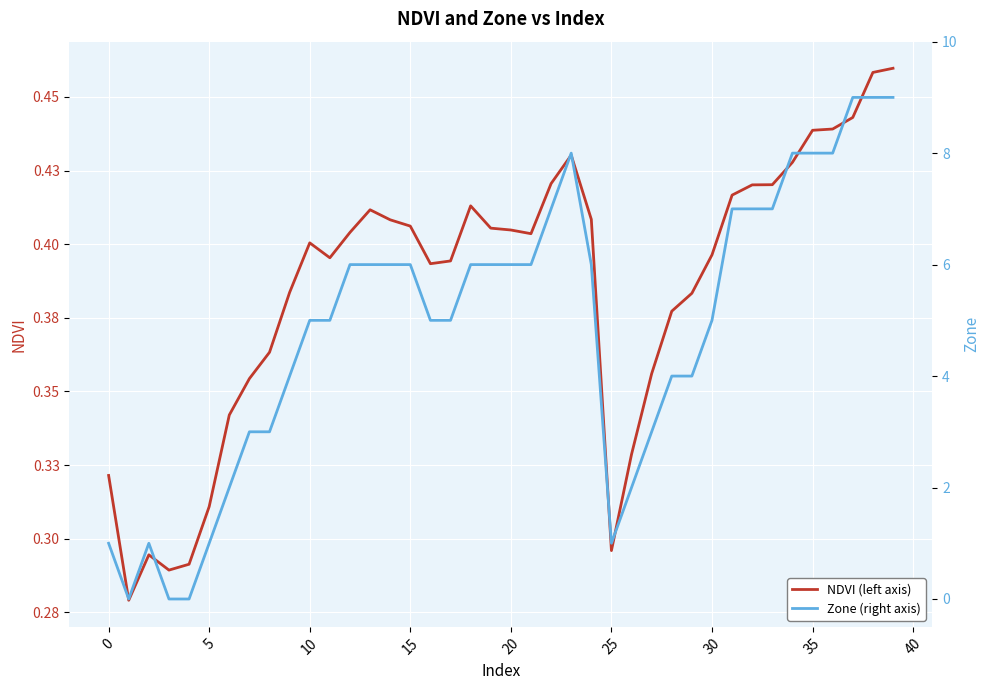

In Zone (right axis), how many points are lower than both neighbors (excluding endpoints)?

2